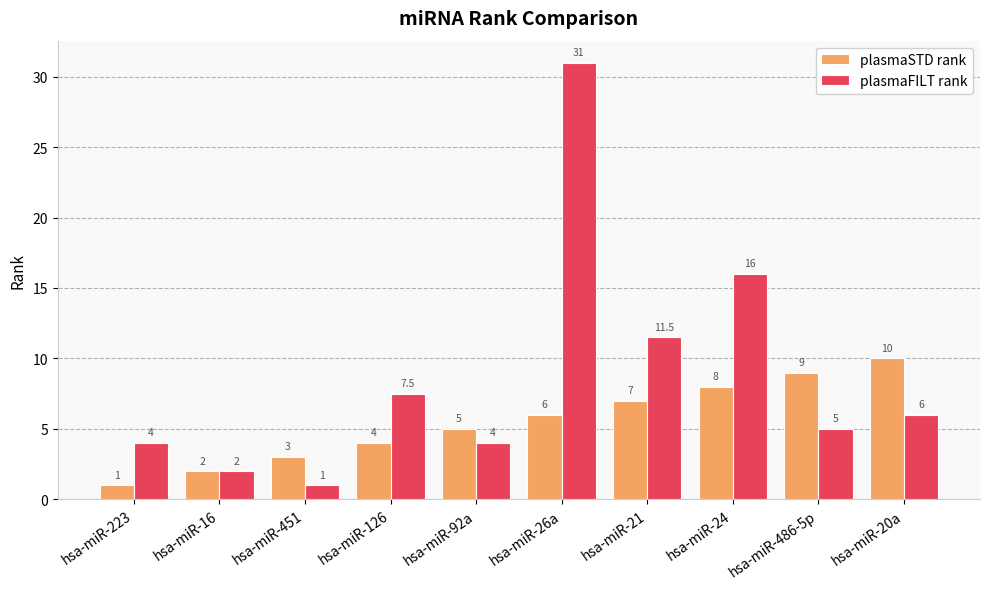

Reading left to right, list all the values displayed in this chart.

plasmaSTD rank: 1.0	2.0	3.0	4.0	5.0	6.0	7.0	8.0	9.0	10.0
plasmaFILT rank: 4.0	2.0	1.0	7.5	4.0	31.0	11.5	16.0	5.0	6.0